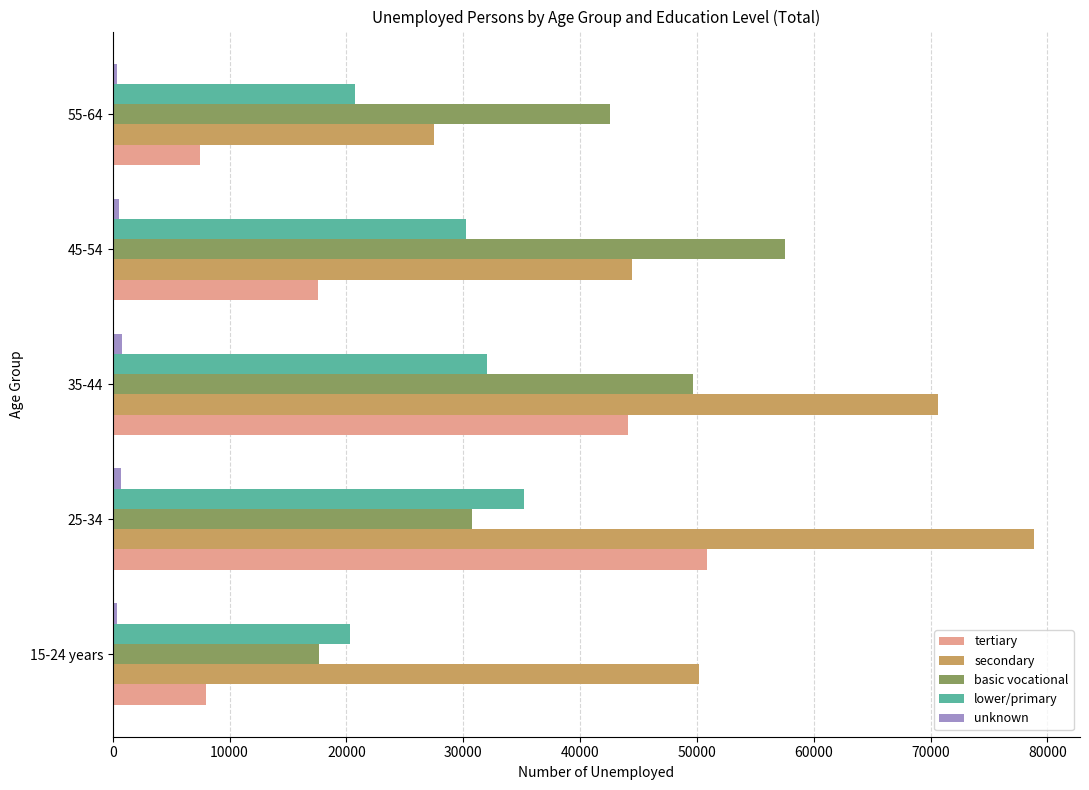

How many values in the lower/primary series are below 30197?

2